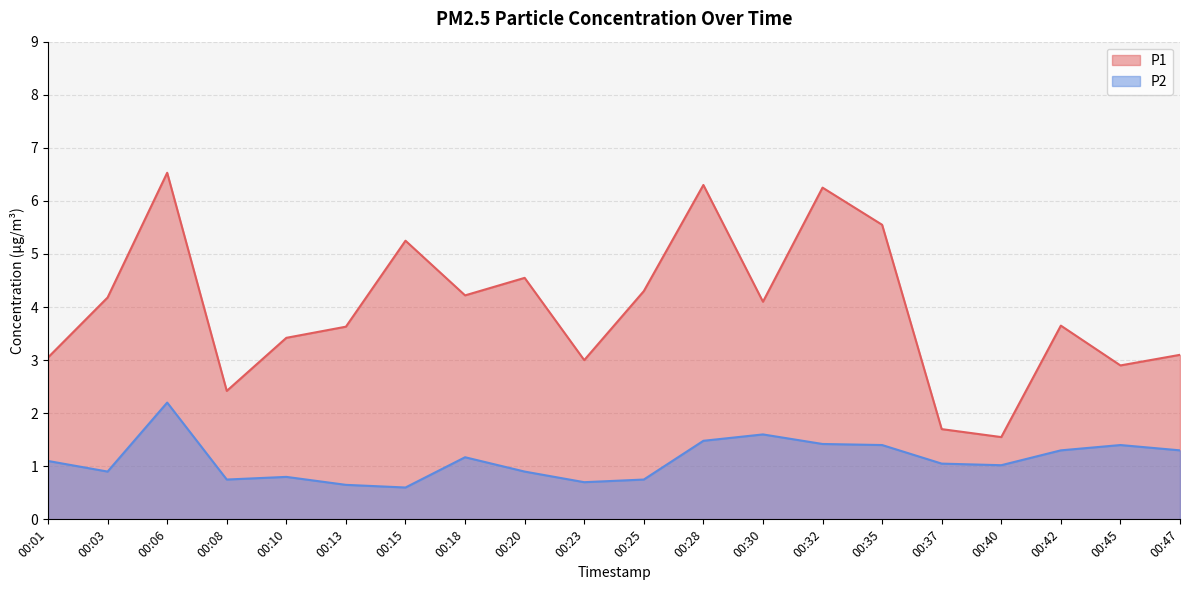

True or false: P2 has a value of 0.9 at 00:20.

True